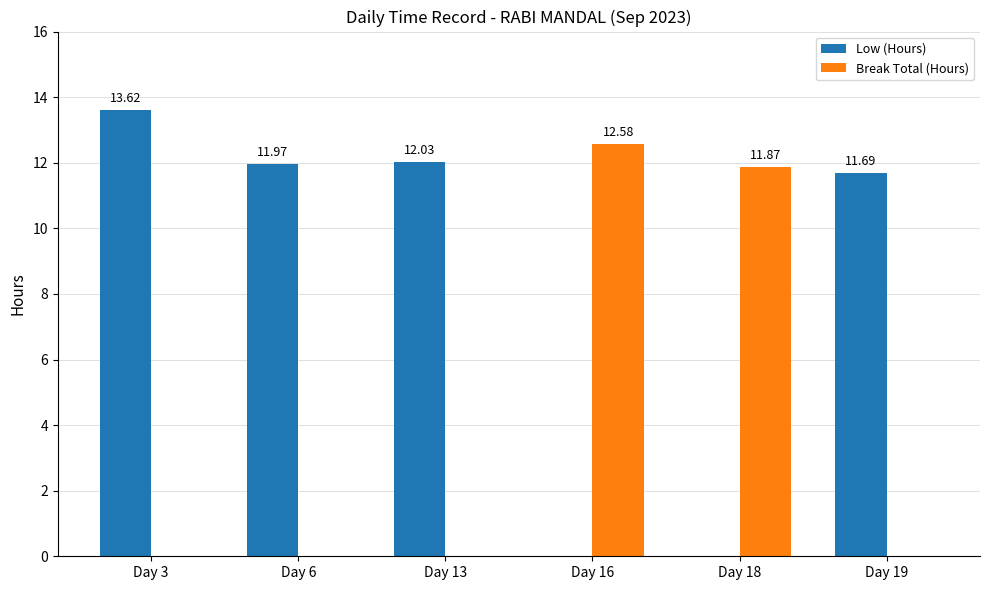

Which series has the largest range (max minus min)?

Low (Hours)